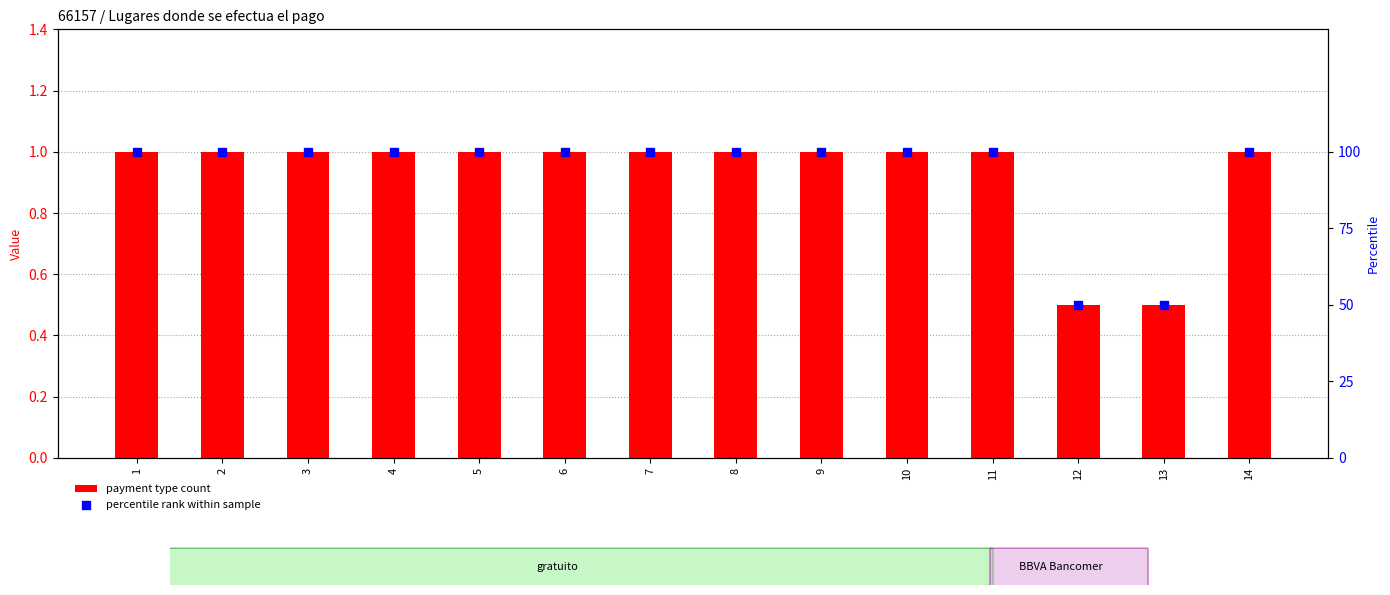

Which series has the largest total across all categories?

percentile rank within sample